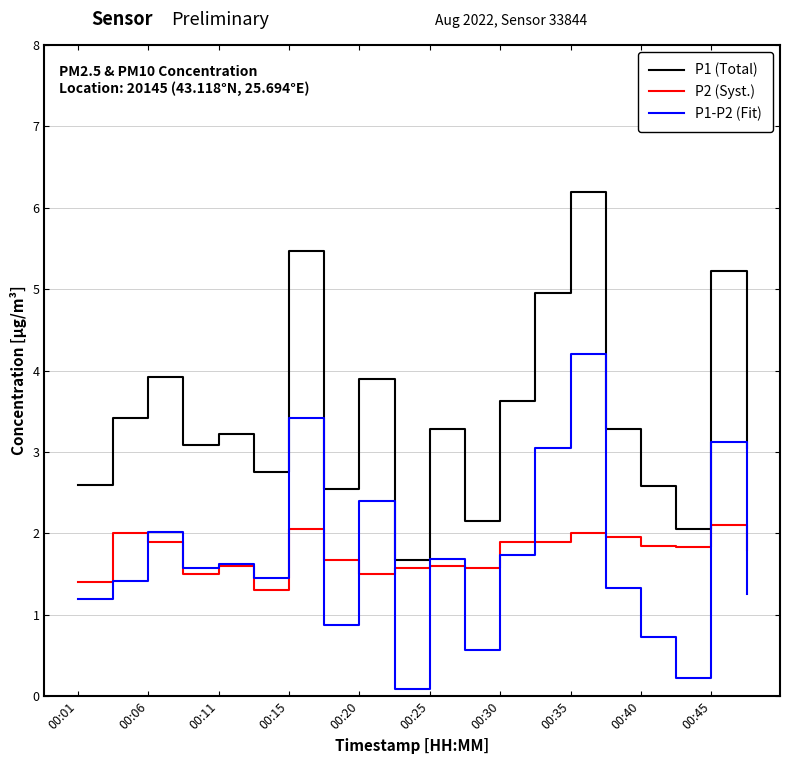

Which series has the largest range (max minus min)?

P1 (Total)